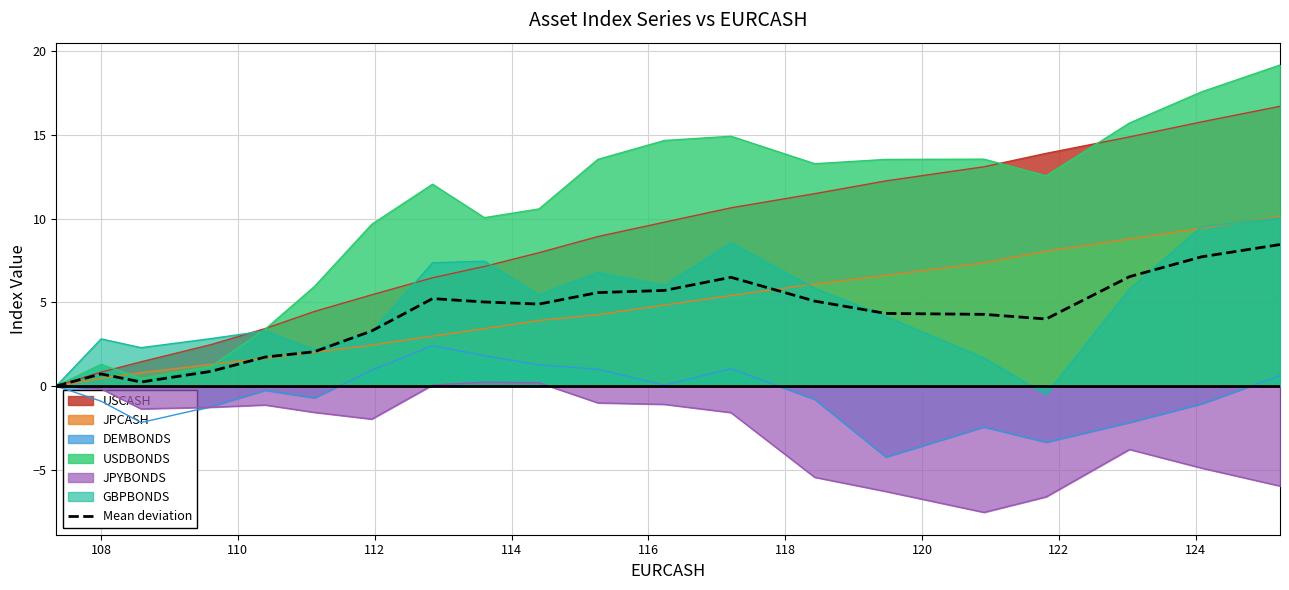

What is the minimum value shown in the chart?

-7.5